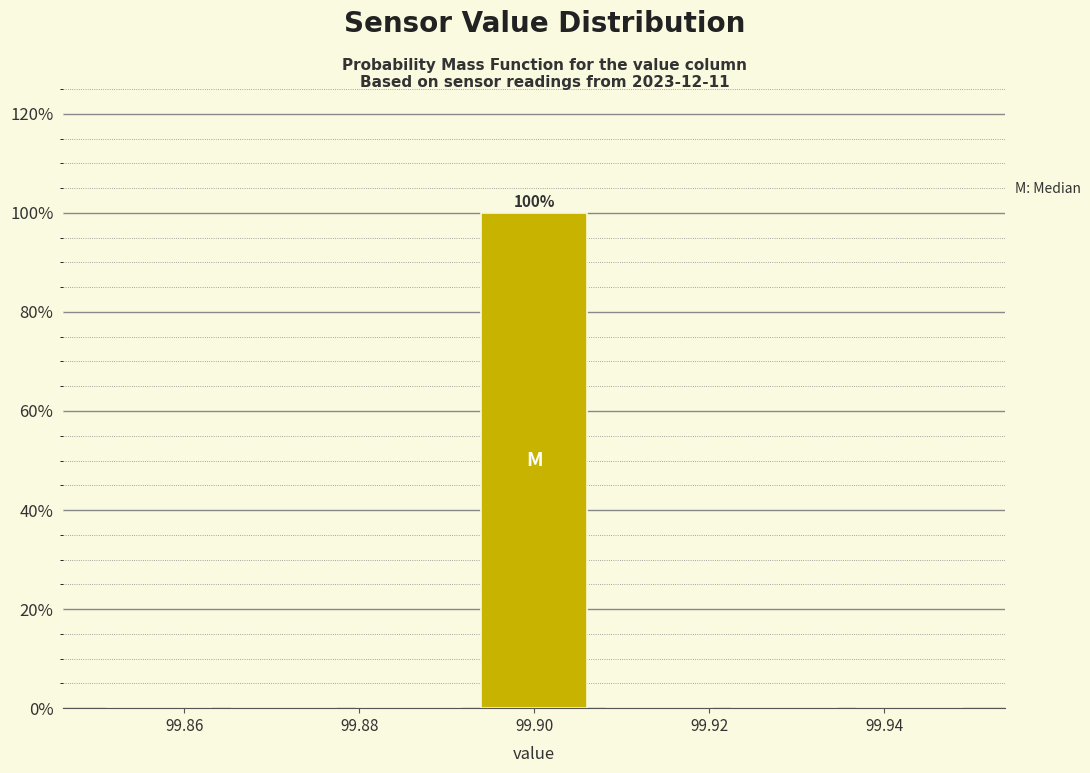

Over which range of the x-axis is the bar tallest?

99.892 to 99.908